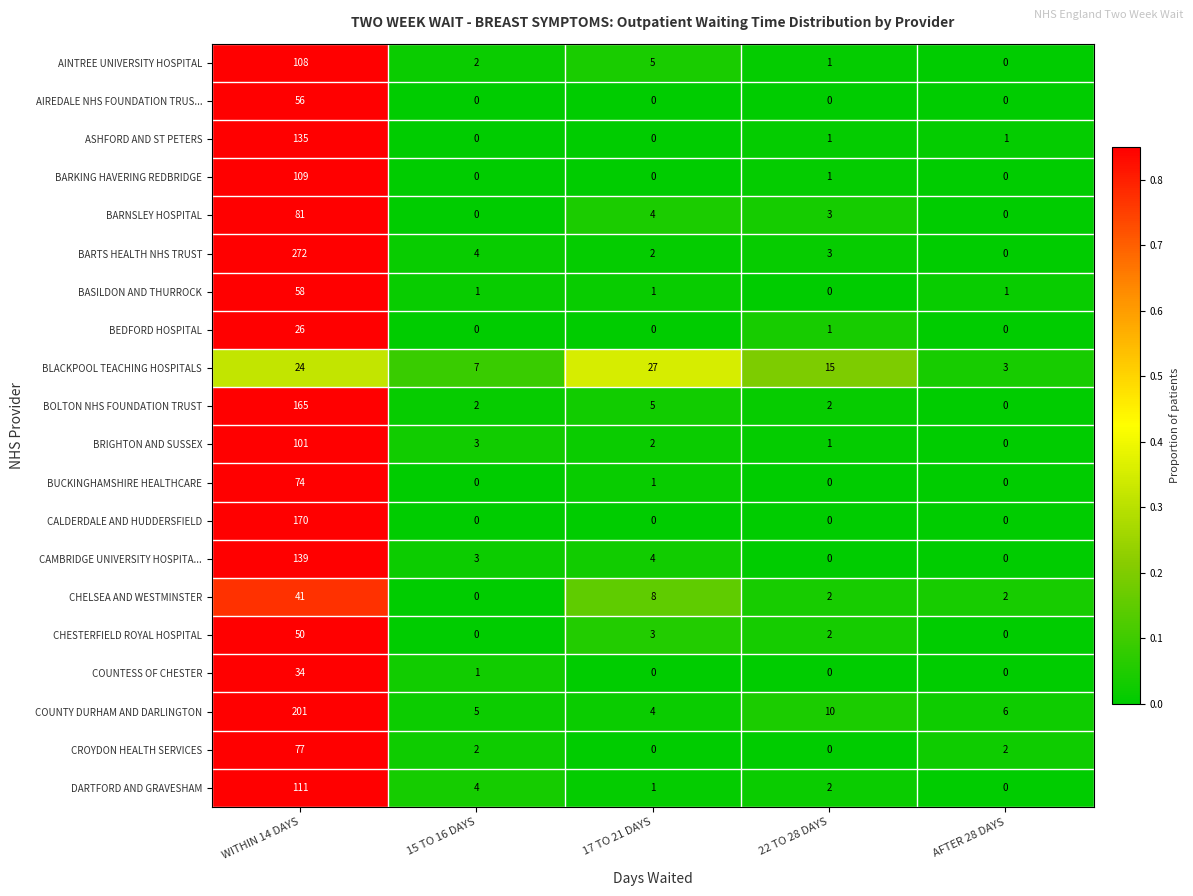

The COUNTY DURHAM AND DARLINGTON series shows 5 at 17 TO 21 DAYS. True or false?

False